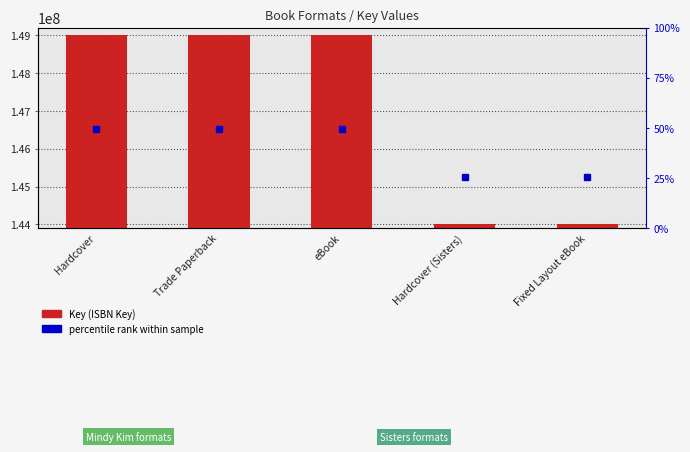

Rank the categories by value from highest to lowest.

Hardcover, Trade Paperback, eBook, Hardcover (Sisters), Fixed Layout eBook